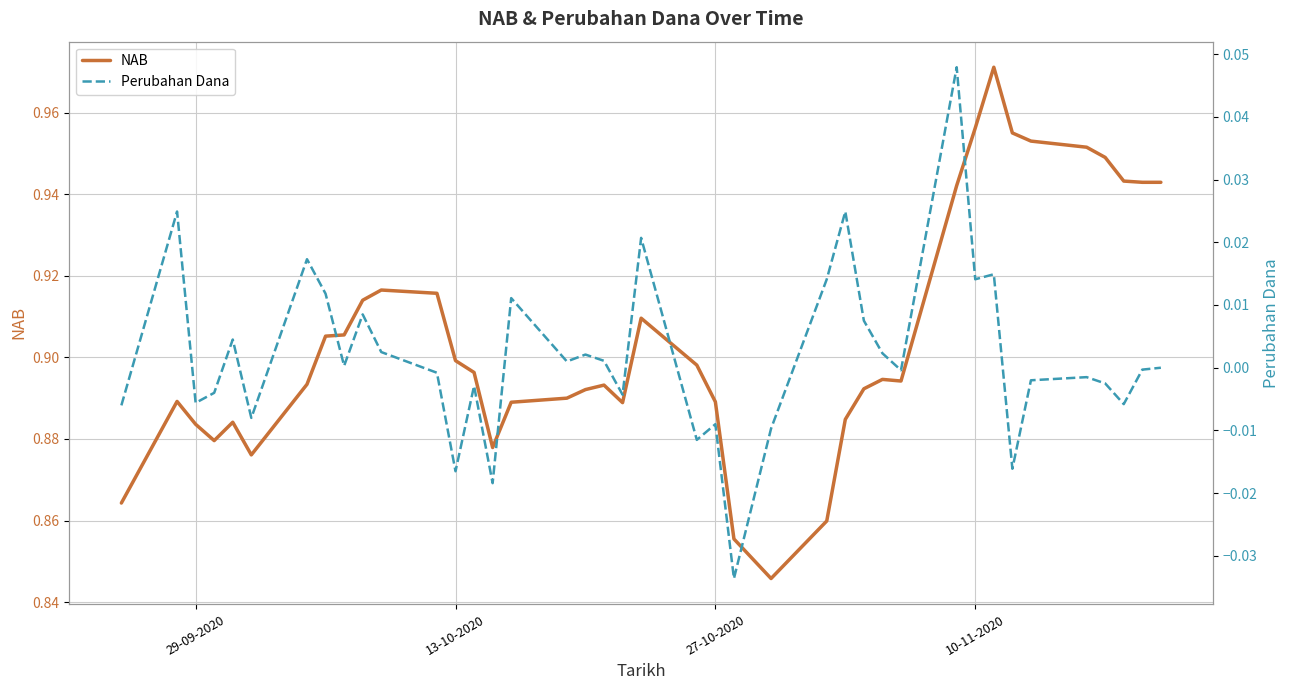

Is it true that NAB equals 1.2 at 5?

False